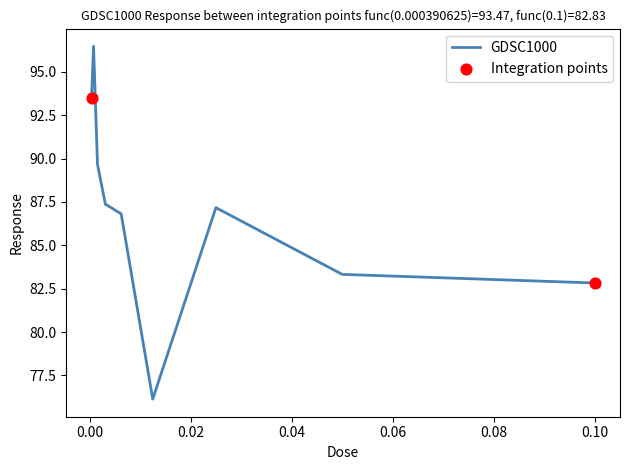

What is the maximum value shown in the chart?

96.5